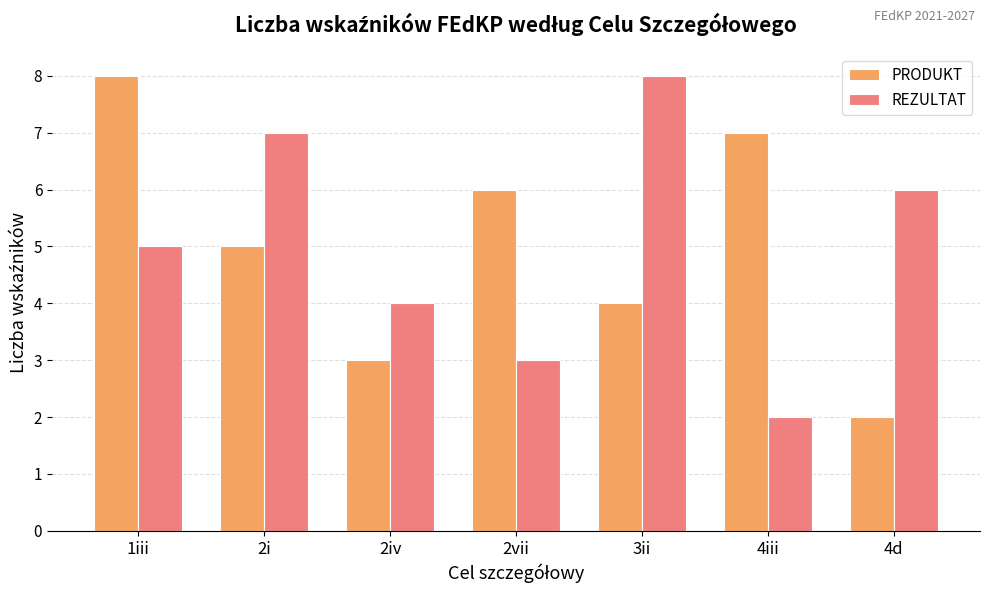

True or false: PRODUKT has a value of 3 at 2iv.

True